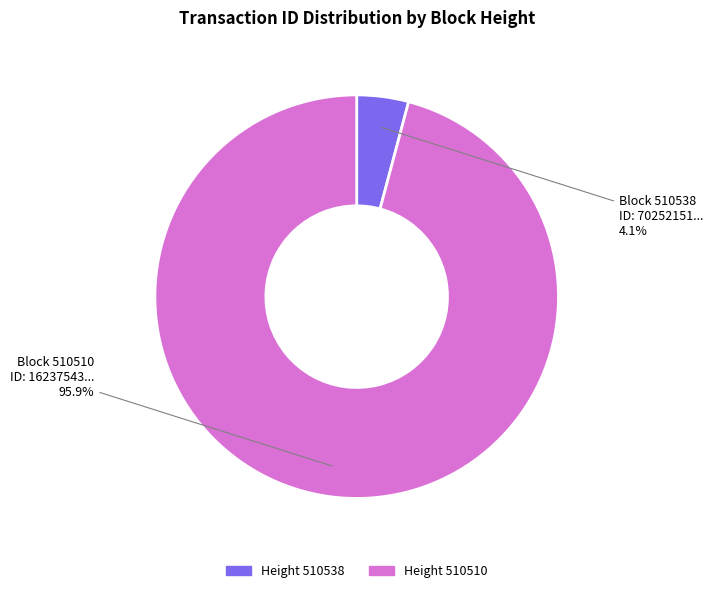

To the nearest percent, what is the average slice percentage?

50%